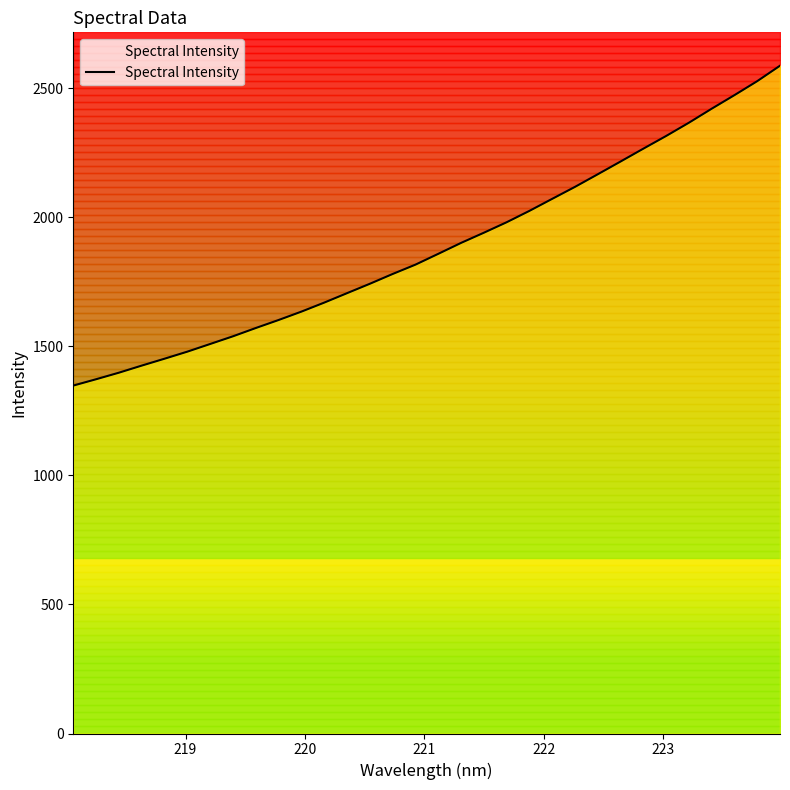

Count the number of data series in this chart.

1